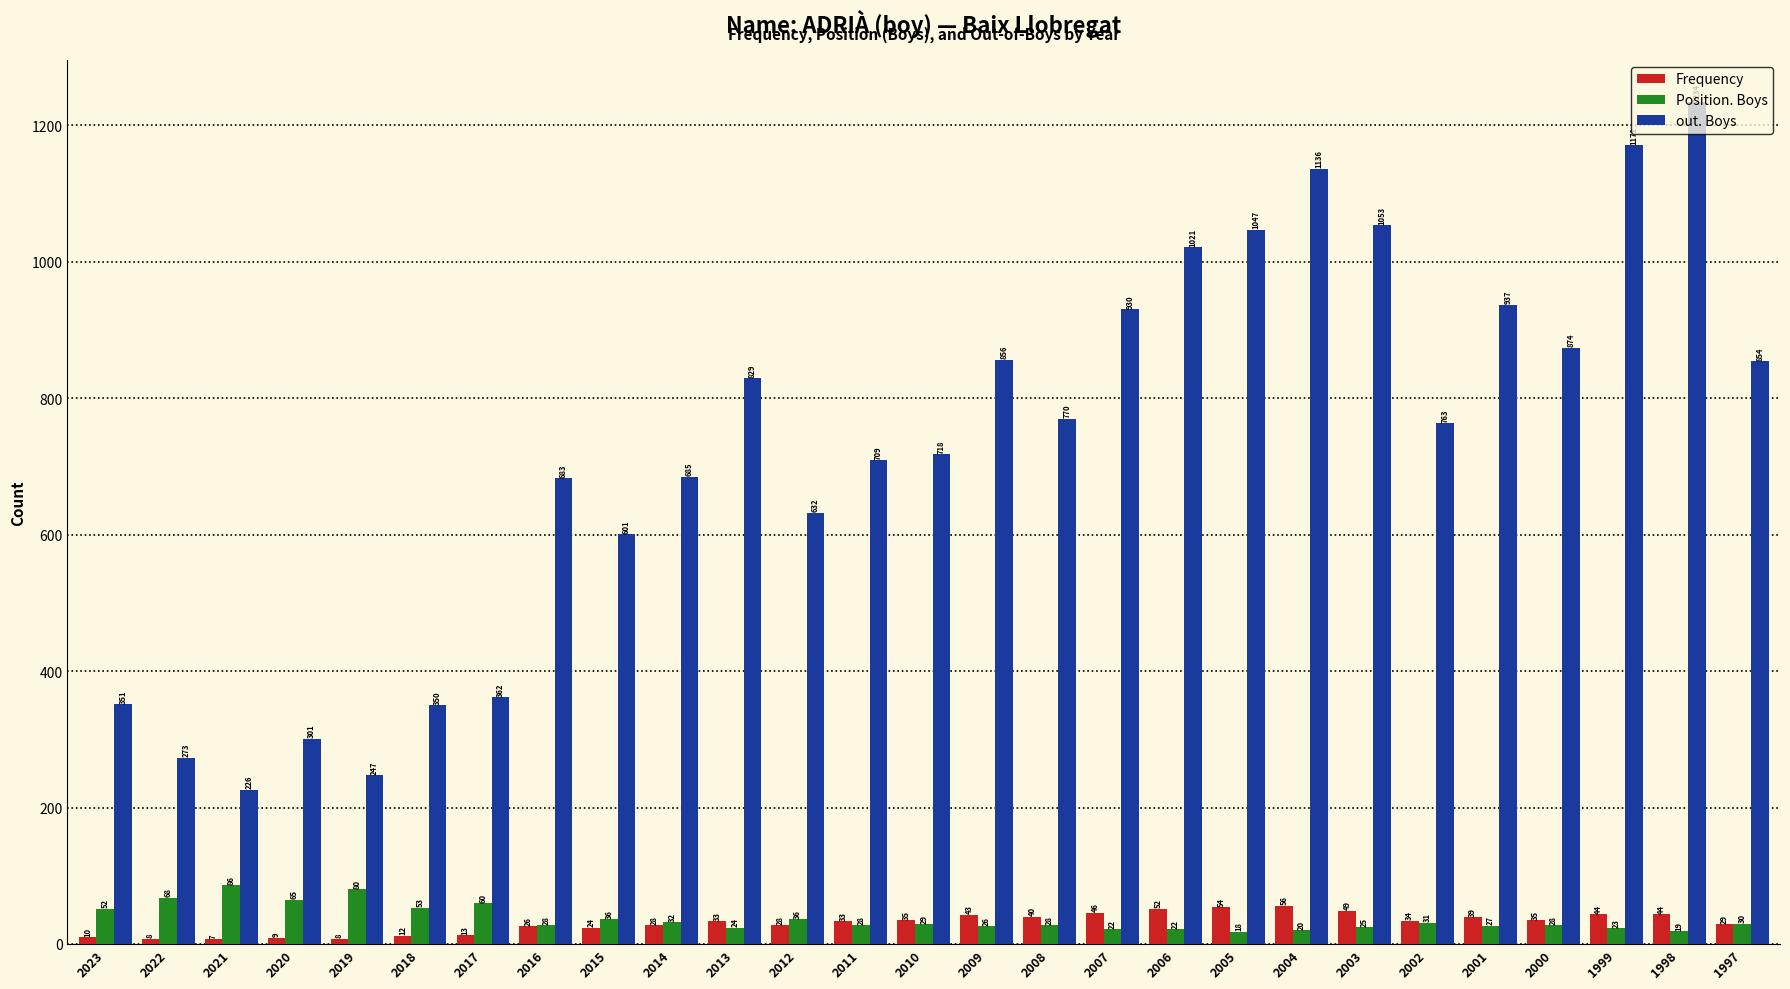

Is the value of Frequency at 2007 greater than the value of out. Boys at 2022?

No